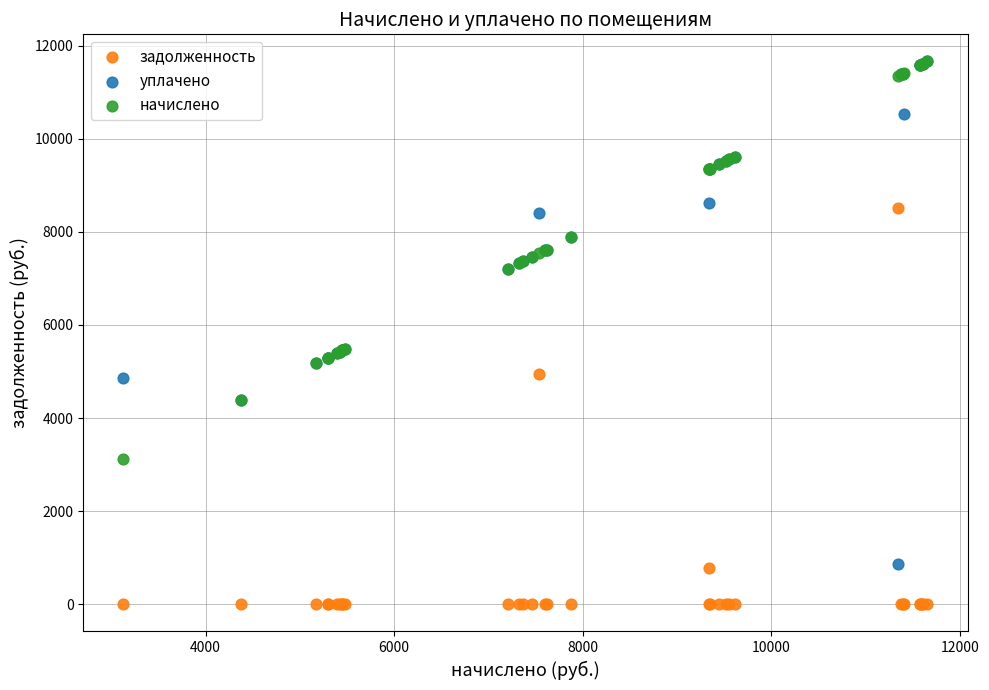

Which series reaches the minimum Y coordinate?

задолженность